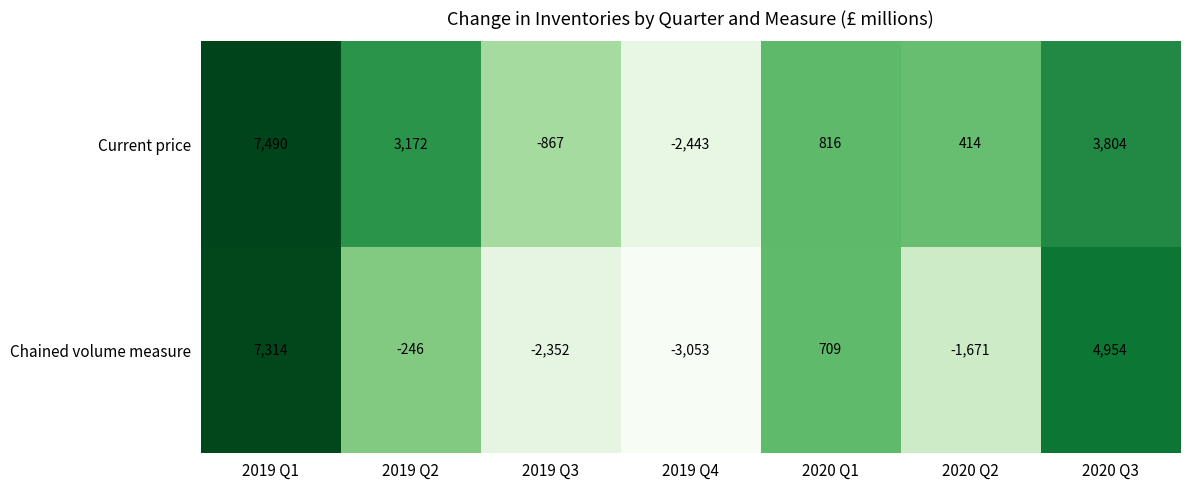

Is it true that Current price equals 260 at 2020 Q2?

False